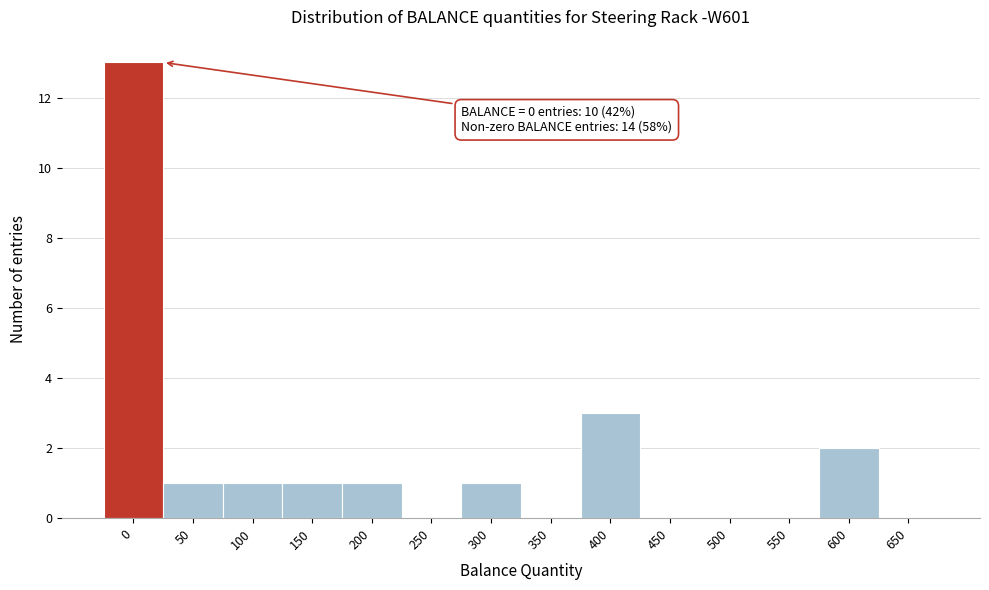

Reading left to right, transcribe all the data shown in this chart.

0=13	50=1	100=1	150=1	200=1	250=0	300=1	350=0	400=3	450=0	500=0	550=0	600=2	650=0